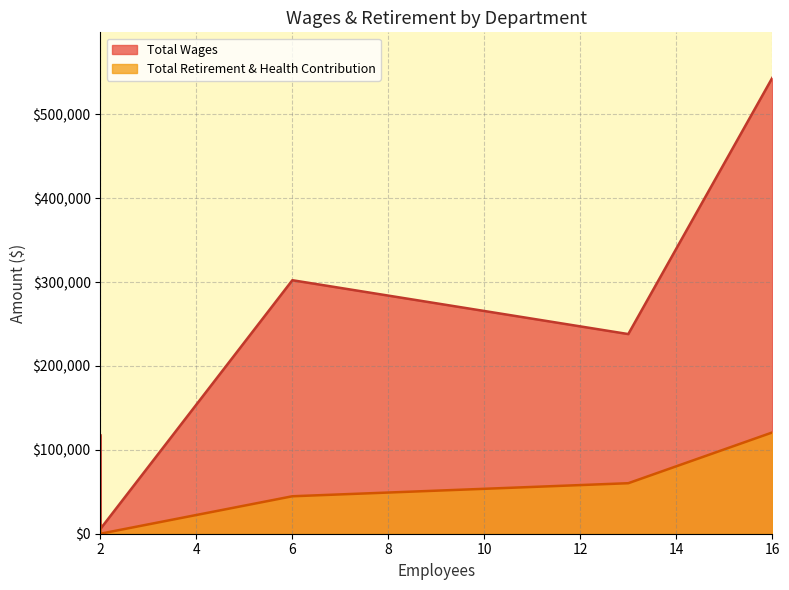

What is the maximum value shown in the chart?

543429